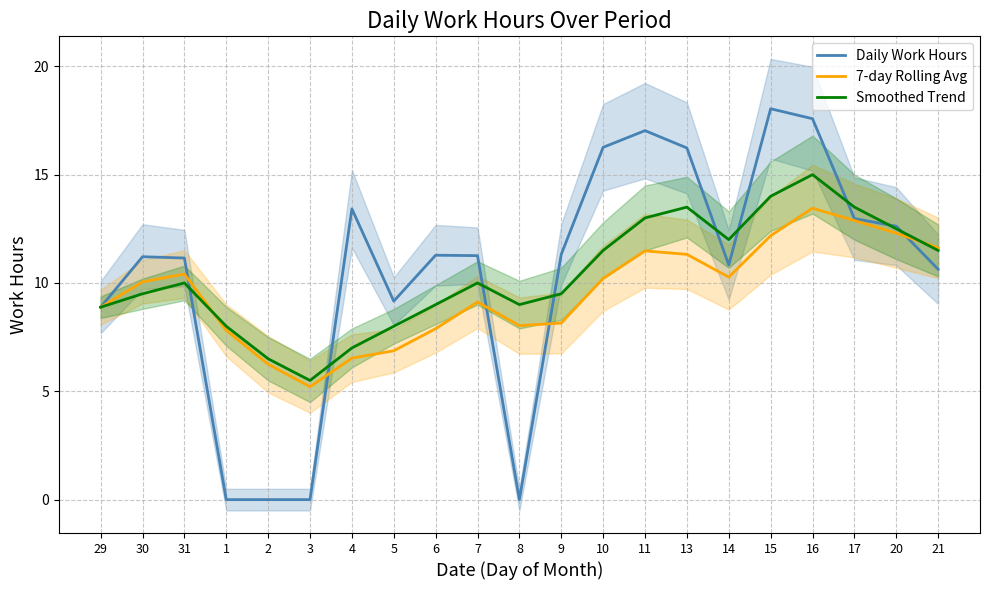

Where is the first local maximum for Daily Work Hours?

30